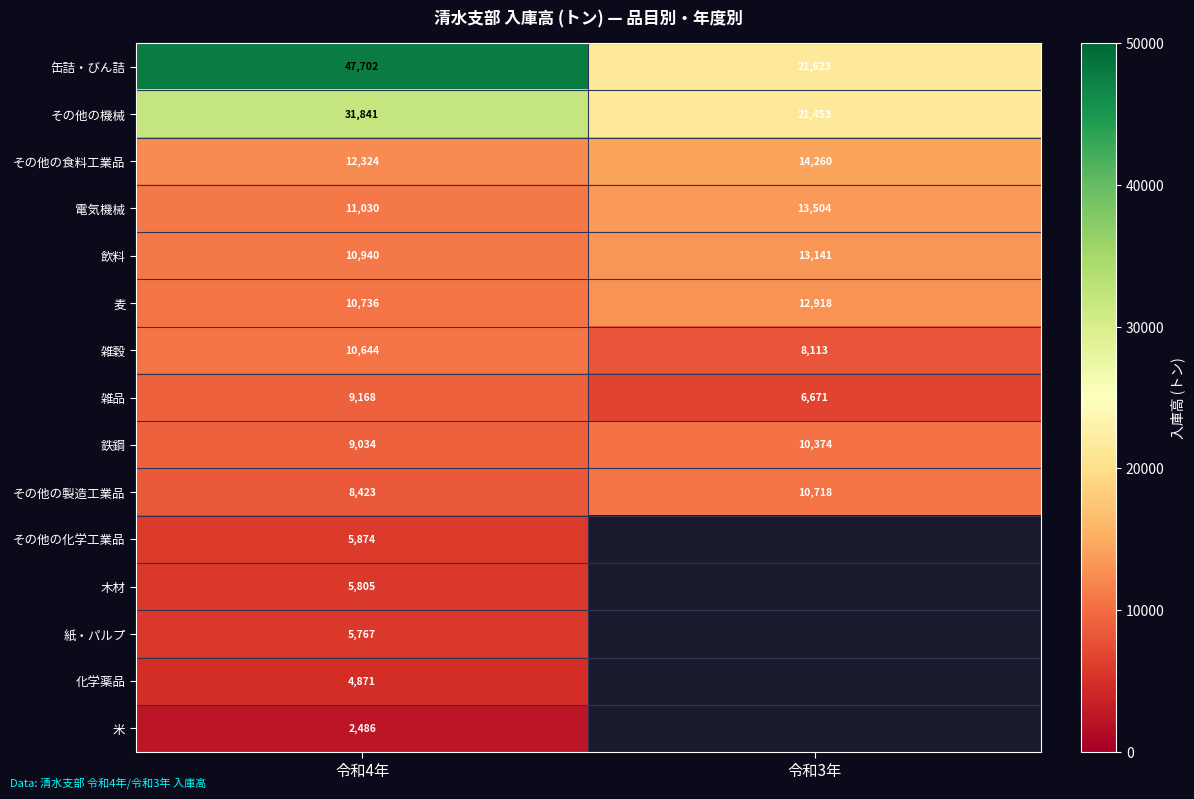

Is the value of 鉄鋼 at 令和4年 greater than the value of 電気機械 at 令和3年?

No